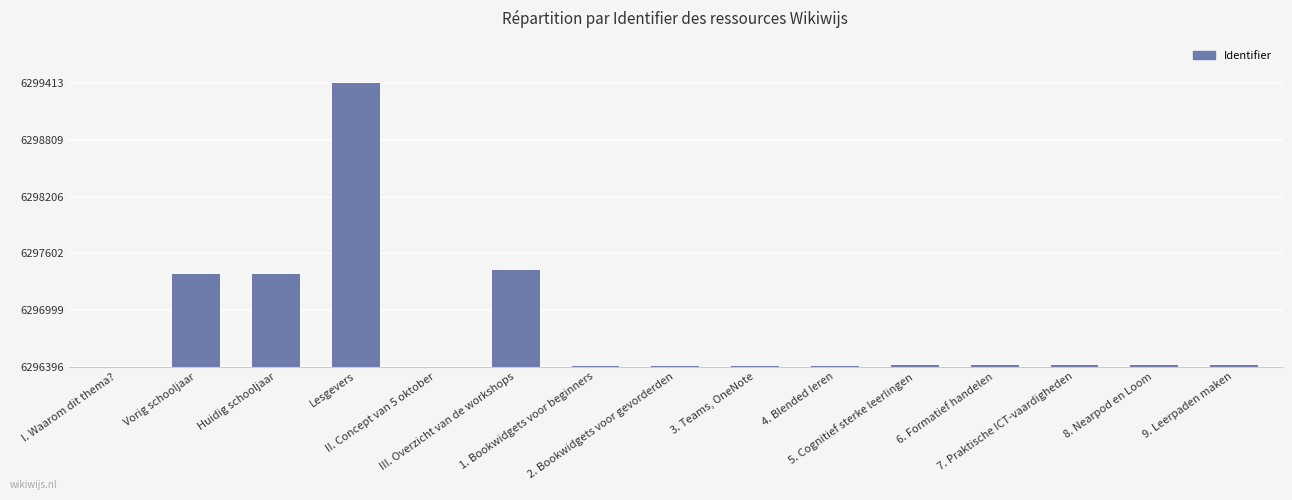

Reading right to left, what are all the values shown in this chart?

9. Leerpaden maken=21	8. Nearpod en Loom=19	7. Praktische ICT-vaardigheden=18	6. Formatief handelen=17	5. Cognitief sterke leerlingen=15	4. Blended leren=11	3. Teams, OneNote=9	2. Bookwidgets voor gevorderden=4	1. Bookwidgets voor beginners=3	III. Overzicht van de workshops=1024	II. Concept van 5 oktober=1	Lesgevers=3017	Huidig schooljaar=983	Vorig schooljaar=982	I. Waarom dit thema?=0